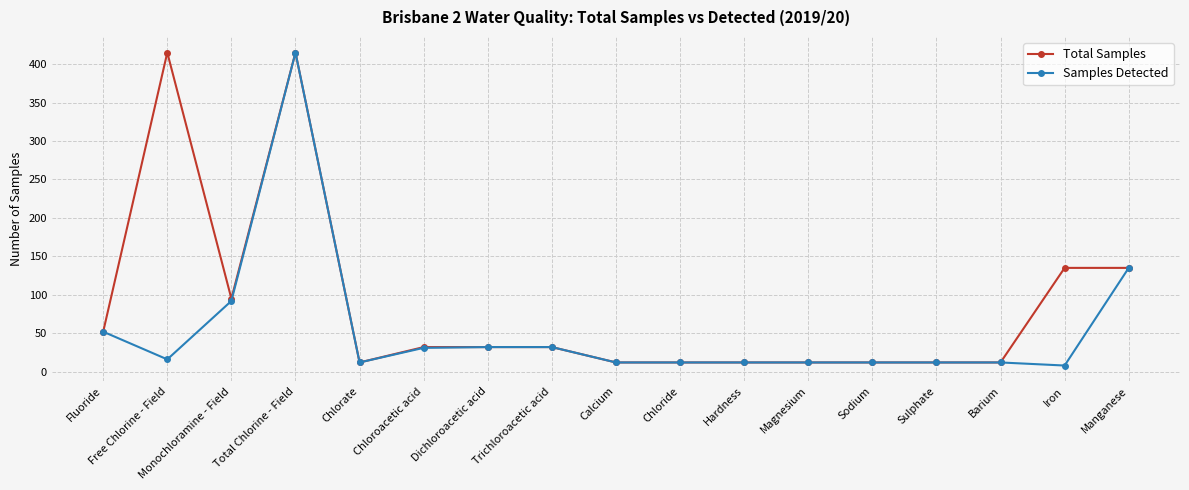

What is the difference between the Total Samples values at Dichloroacetic acid and Manganese?

103